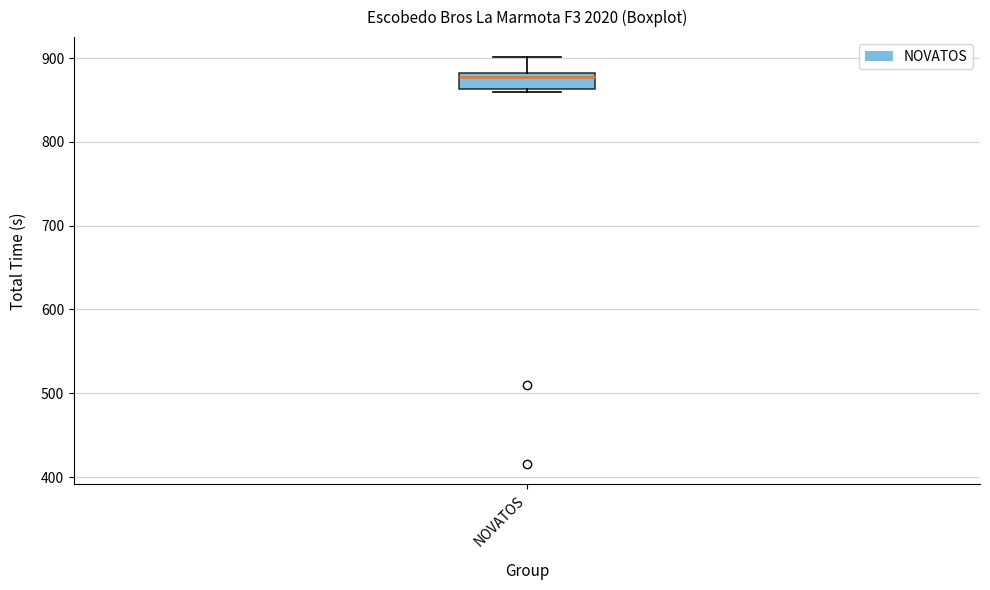

Where is the upper edge of the box for NOVATOS on the y-axis? The values are not printed on the chart, so give them approximately, as read against the axis.

880